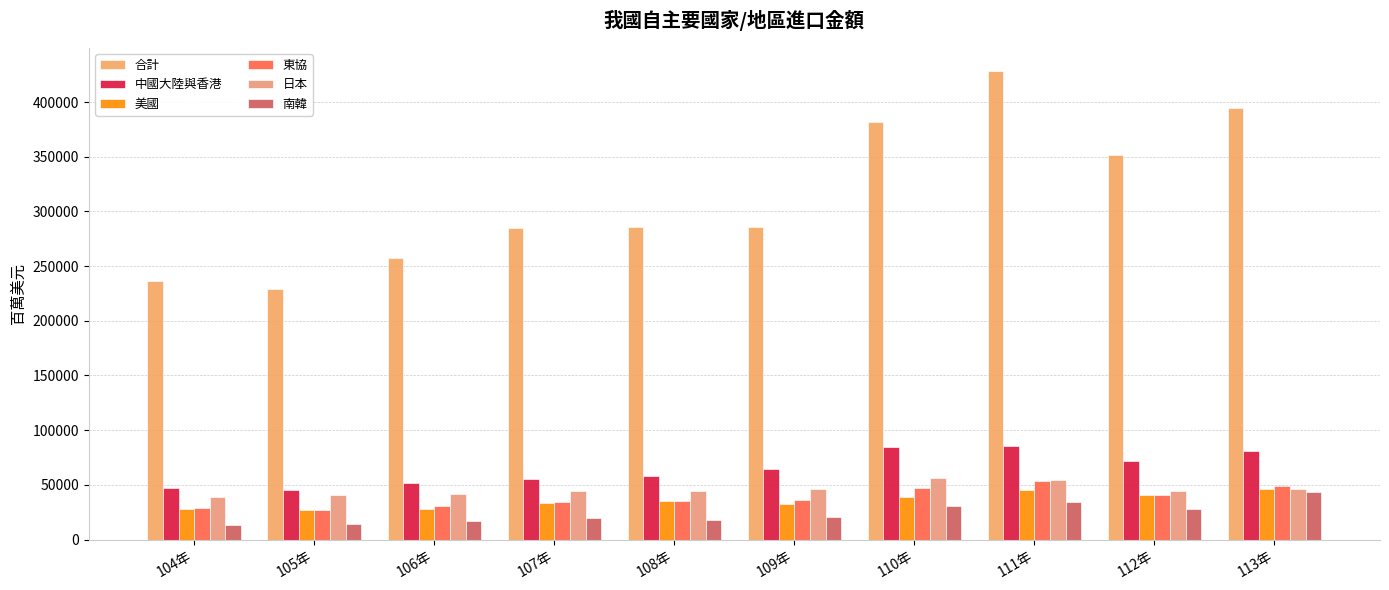

How many bars are there in total?

60